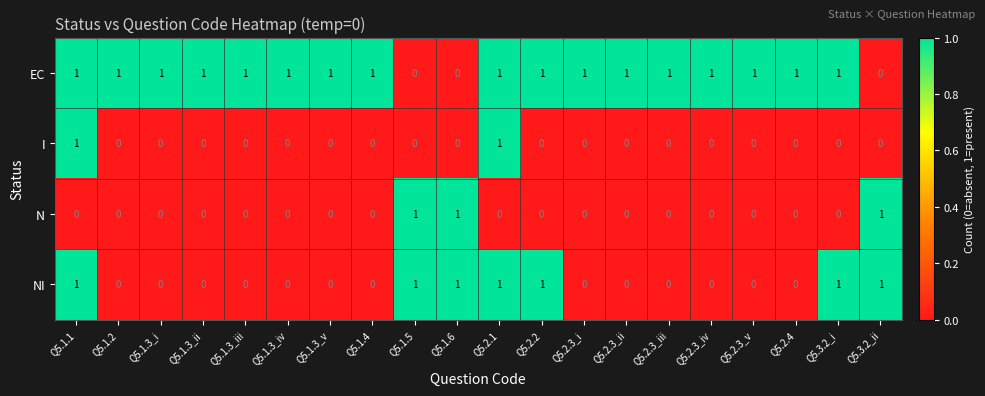

Is the value of EC at Q5.1.3_v greater than the value of I at Q5.1.3_ii?

Yes